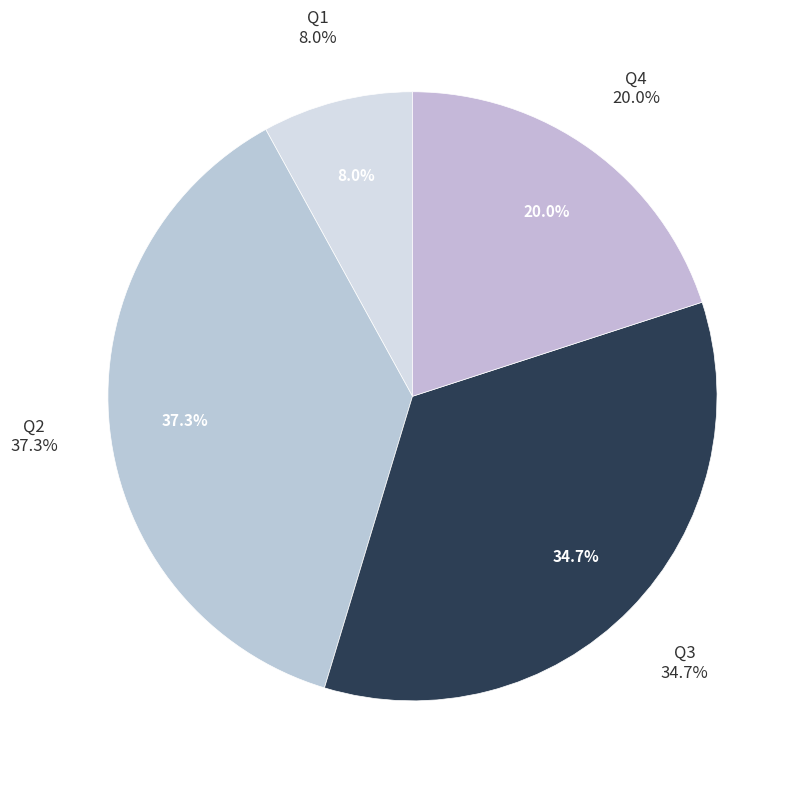

How many segments does this pie chart have?

4